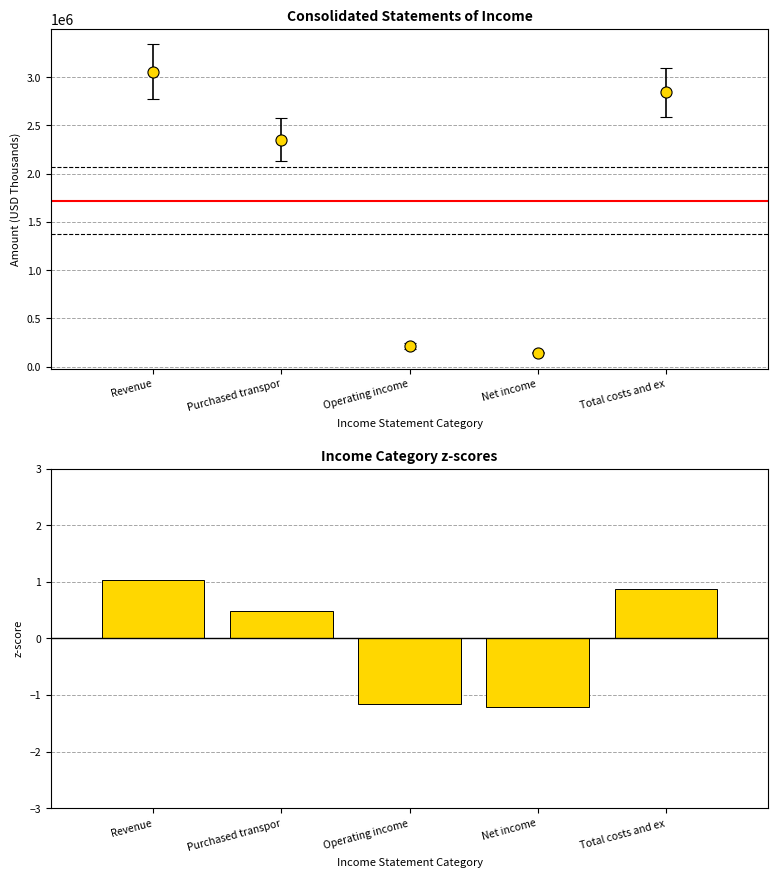

Reading left to right, what are all the values shown in this chart?

1.0	0.5	-1.2	-1.2	0.9